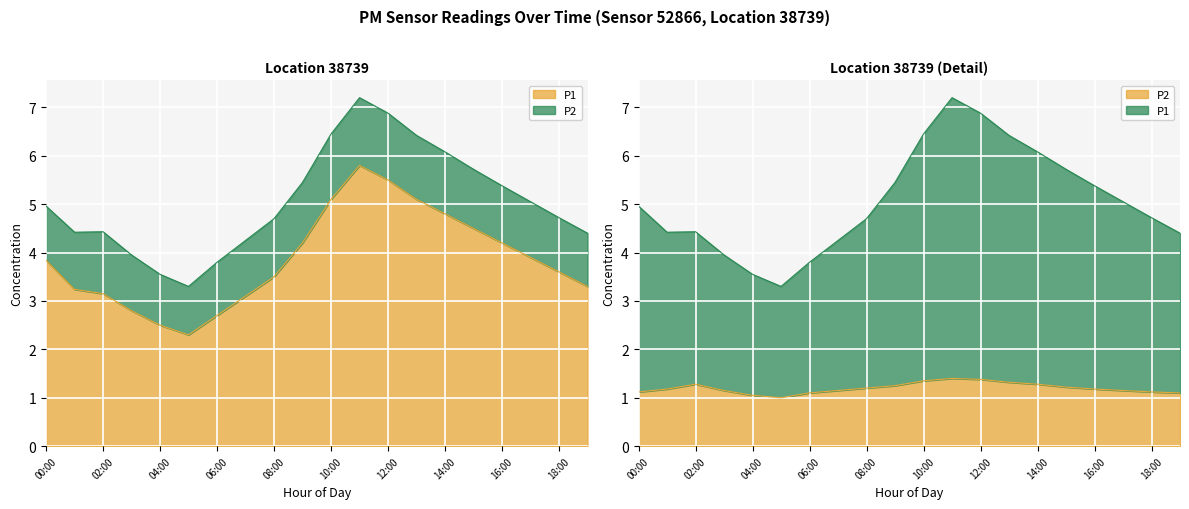

How many data points does each series have?

20